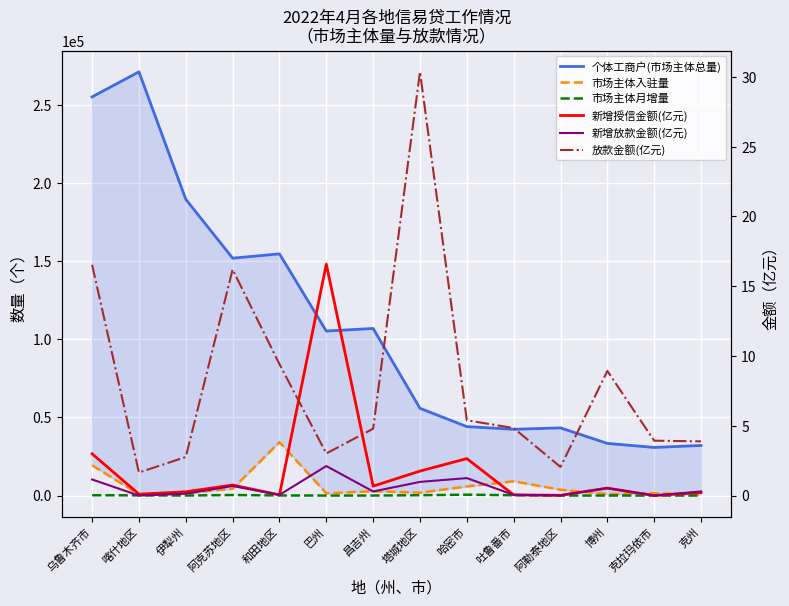

Which label corresponds to the smallest value in the chart?

克拉玛依市